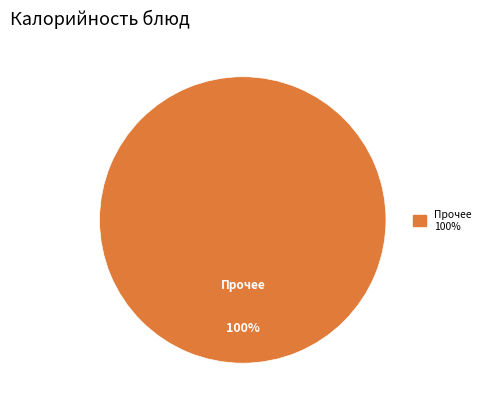

Is there any slice that represents more than half of the pie?

Yes